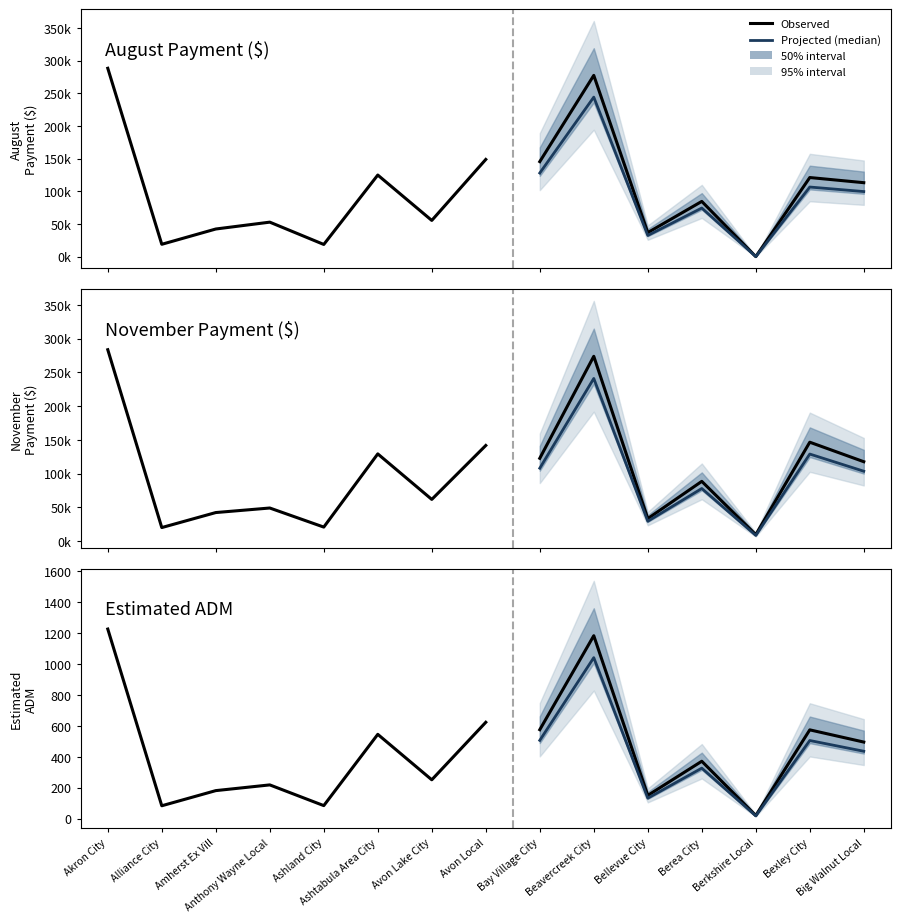

True or false: Estimated ADM and August Payment ($) intersect in this chart.

False